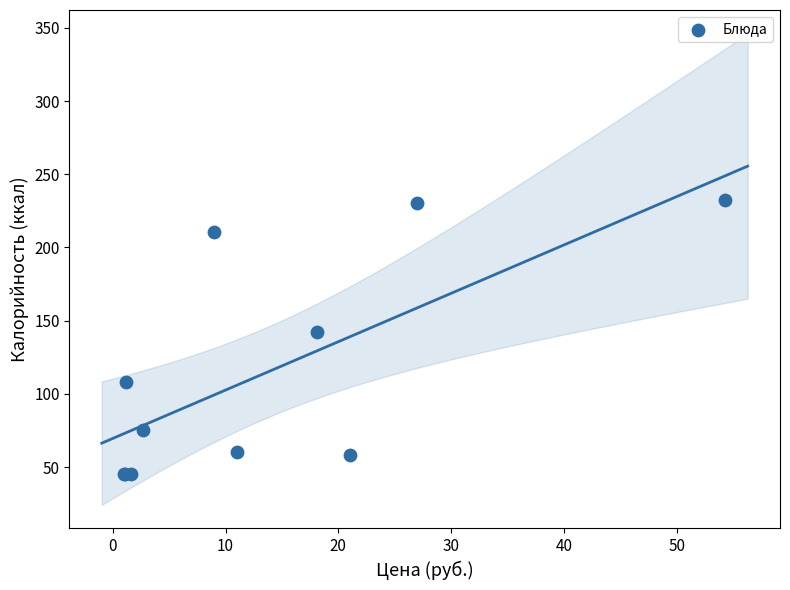

What Y value in the scatter plot is closest to 138?

142.6